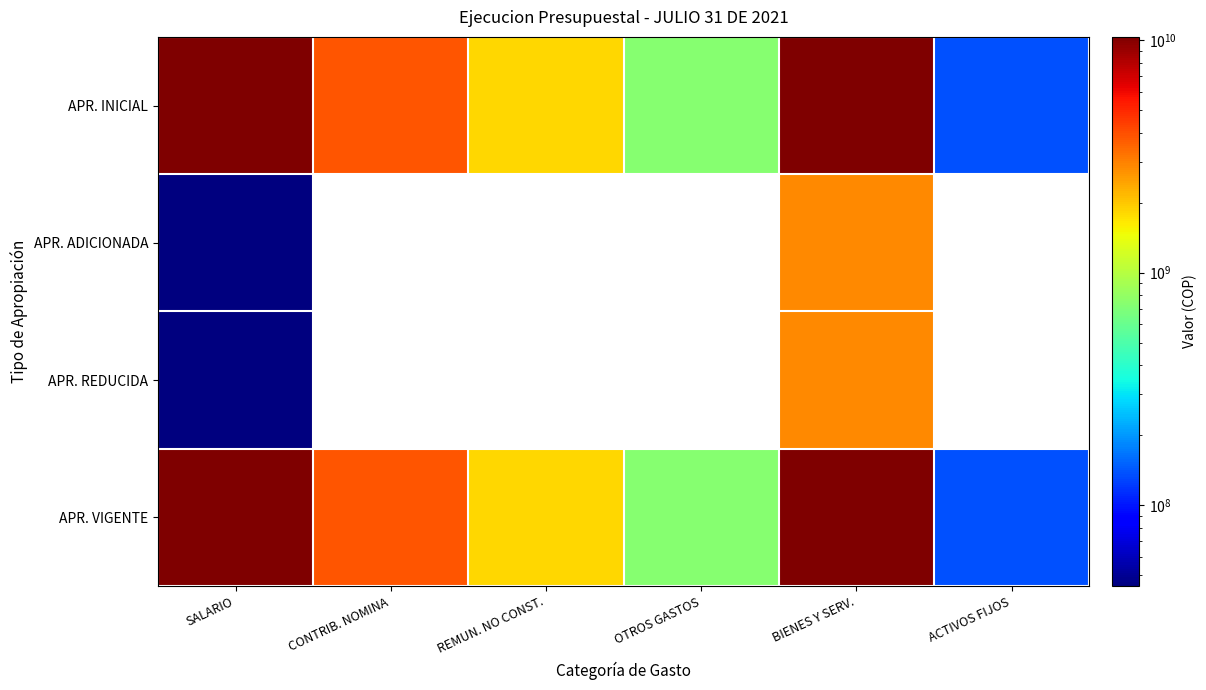

What is the total value across all series at ACTIVOS FIJOS?

273862000